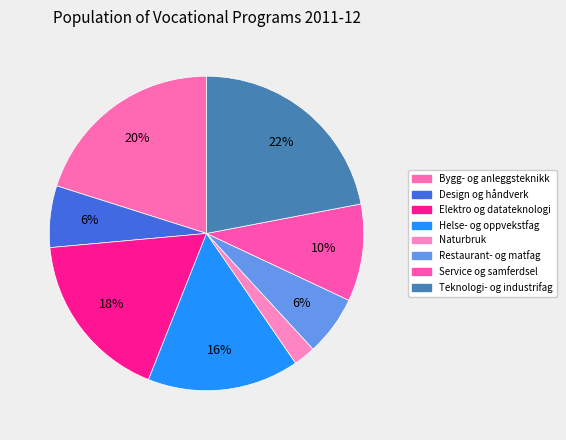

Count the number of slices in the pie.

8